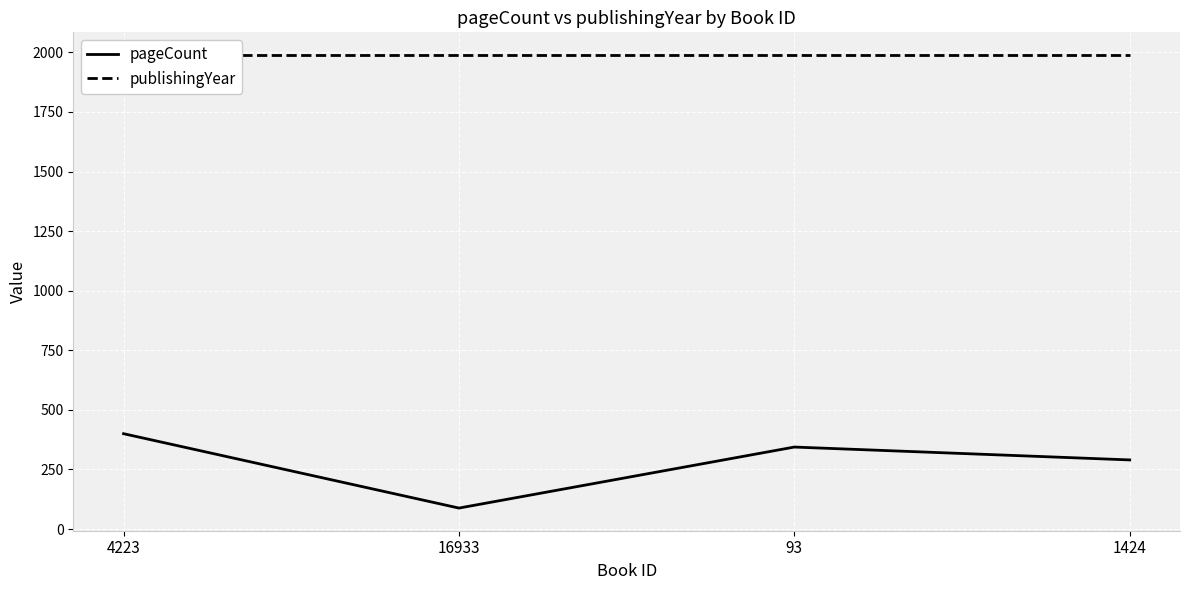

How many categories are shown in the chart?

4